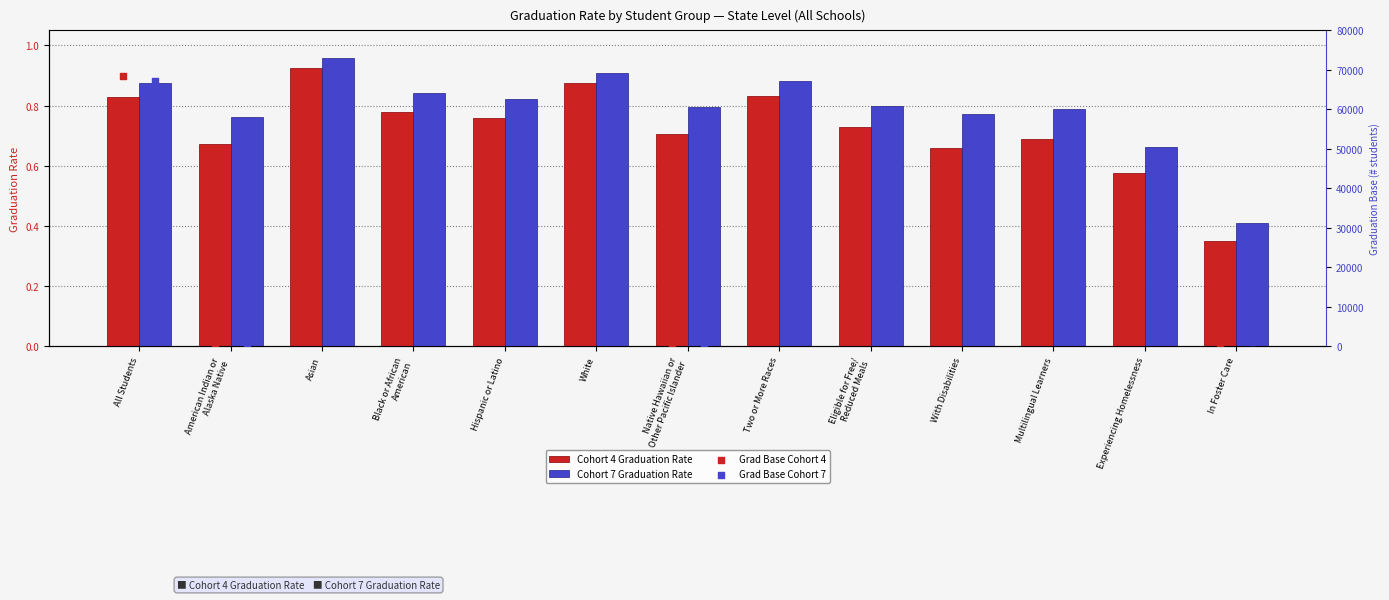

What are all the series names shown in the legend?

Cohort 4 Graduation Rate, Cohort 7 Graduation Rate, Grad Base Cohort 4, Grad Base Cohort 7